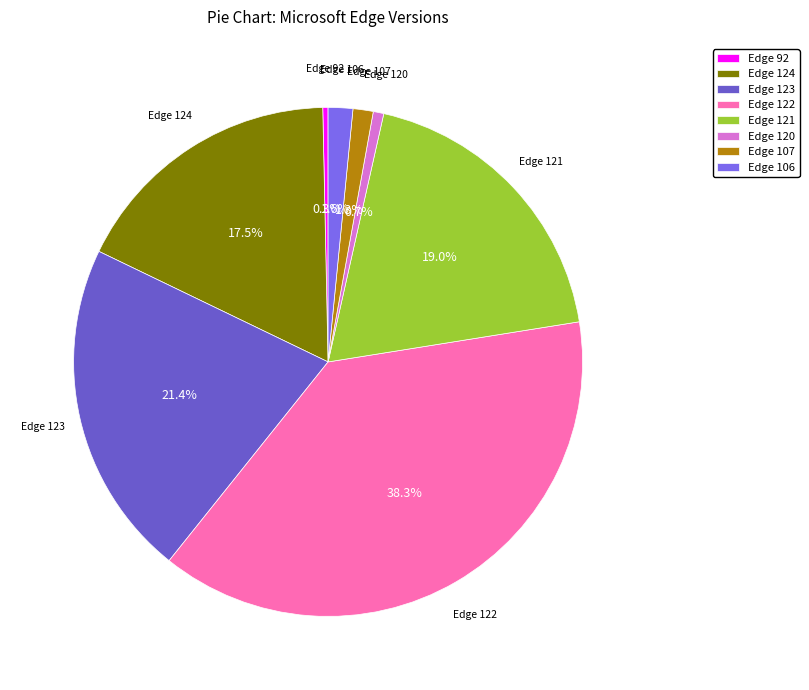

Which category has the biggest portion of the pie?

Edge 122